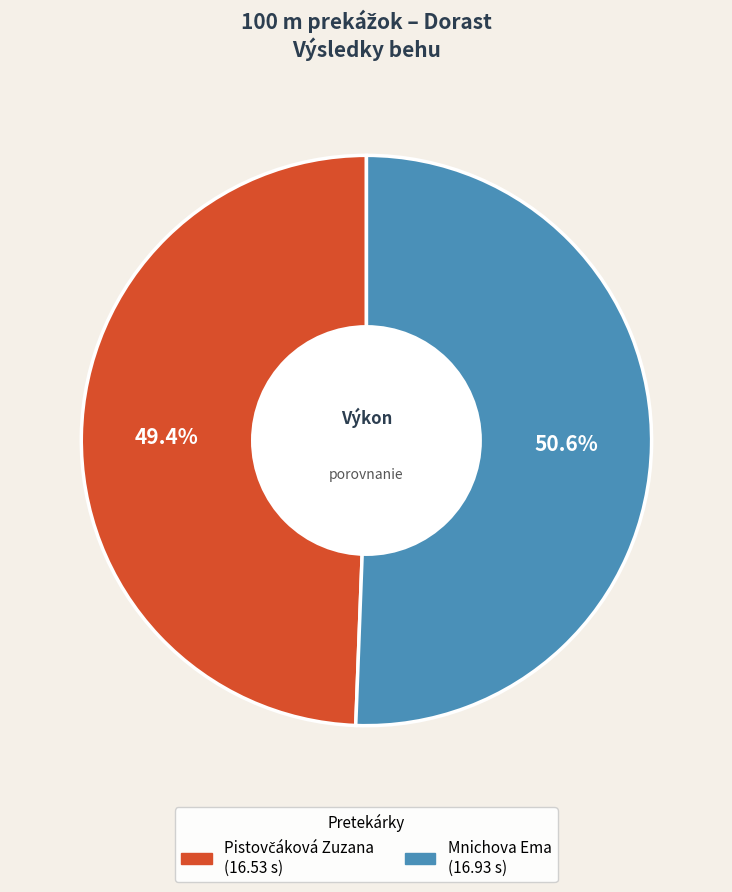

What is the largest slice in the pie chart?

Mnichova Ema